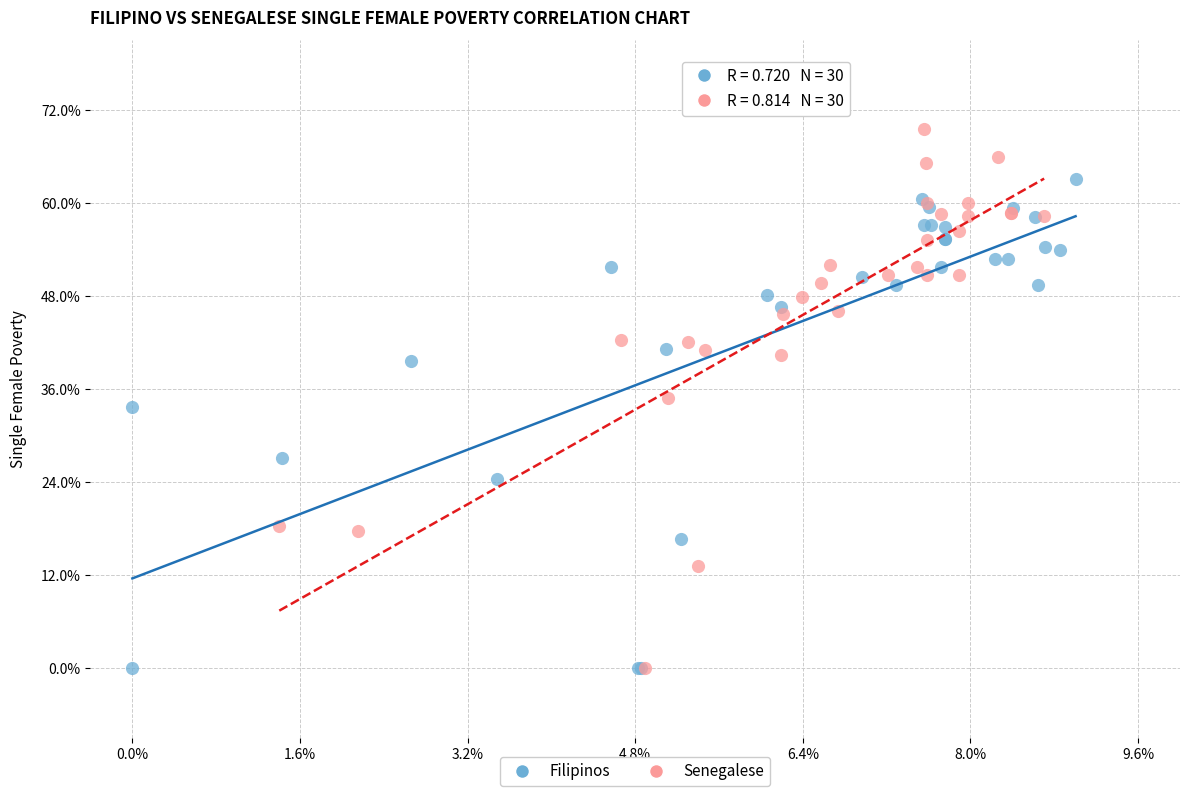

What are all the series names shown in the legend?

Filipinos, Senegalese